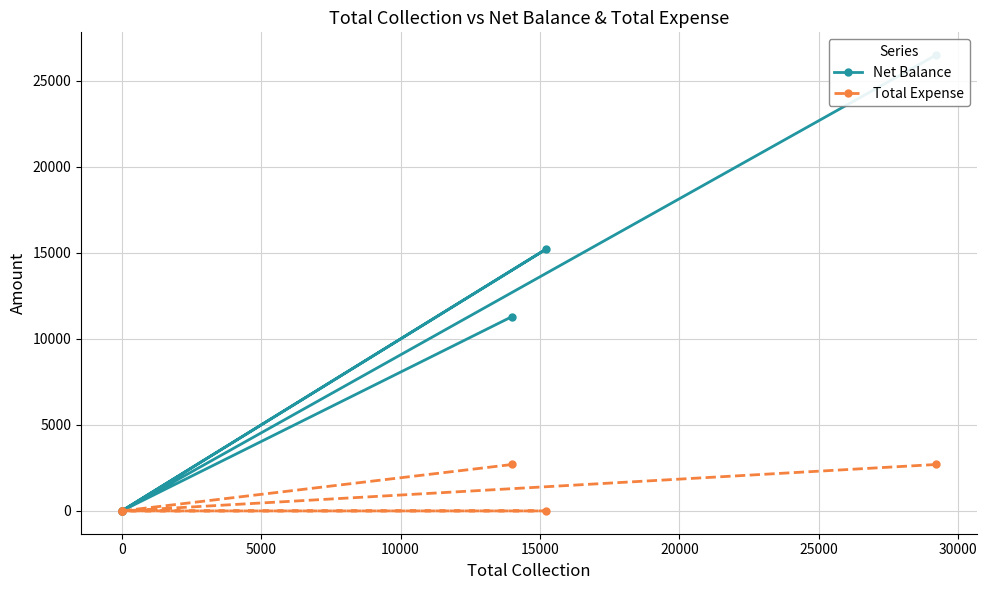

True or false: Total Expense and Net Balance intersect in this chart.

False